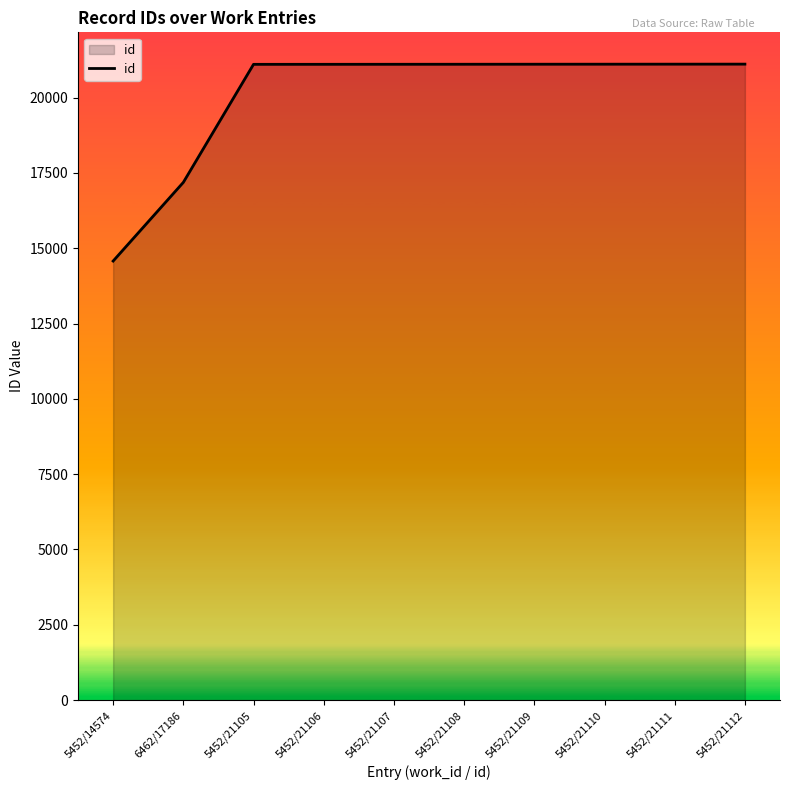

At which label is the value closest to 17843?

6462/17186